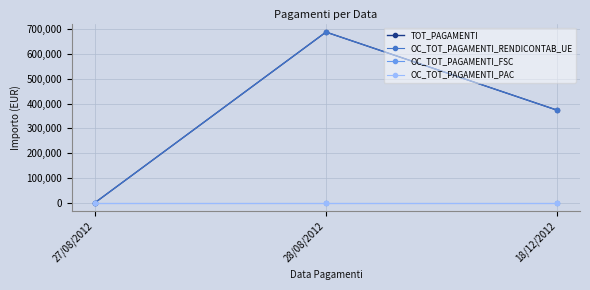

Reading left to right, extract all data points from this chart.

TOT_PAGAMENTI: 27/08/2012=0.0	28/08/2012=689041.2	18/12/2012=373799.0
OC_TOT_PAGAMENTI_RENDICONTAB_UE: 27/08/2012=0.0	28/08/2012=689041.2	18/12/2012=373799.0
OC_TOT_PAGAMENTI_FSC: 27/08/2012=0.0	28/08/2012=0.0	18/12/2012=0.0
OC_TOT_PAGAMENTI_PAC: 27/08/2012=0.0	28/08/2012=0.0	18/12/2012=0.0